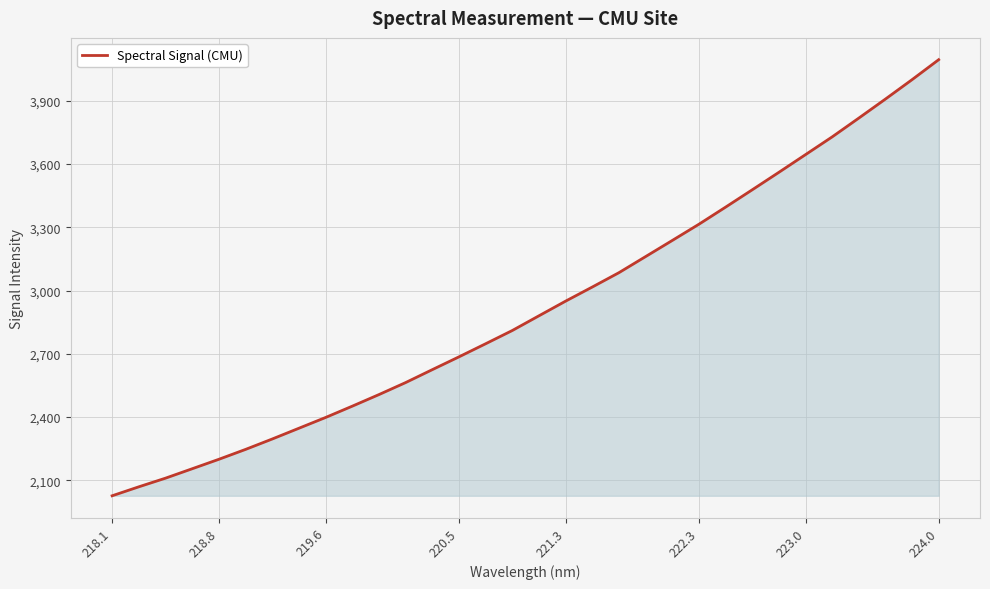

How many values are below 2880?

16